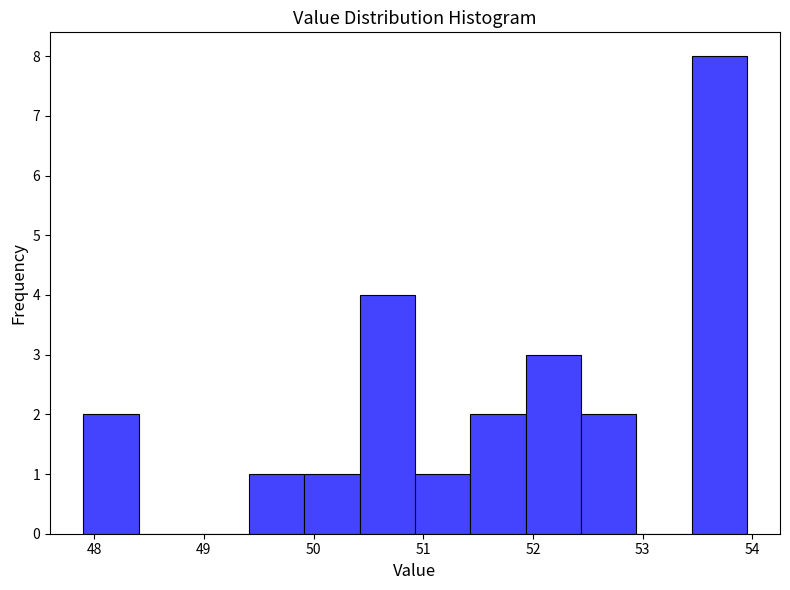

What is the height of the bar covering 50.9 to 51.4 on the x-axis? Neither the bar edges nor the heights are printed on the chart, so give them approximately, as read against the axes.

1